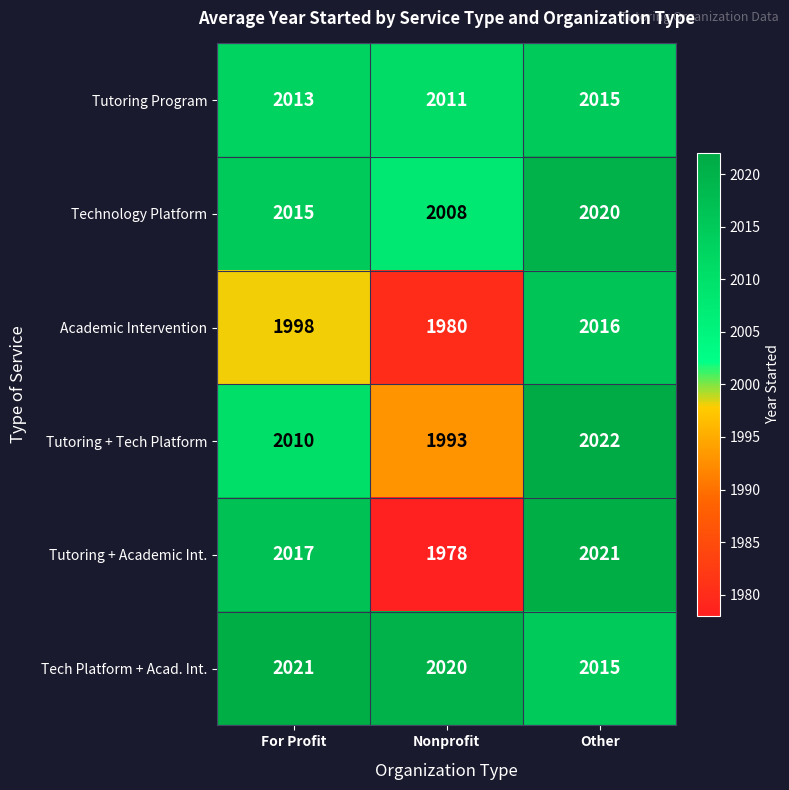

What is the sum of the Tutoring Program values at Other and For Profit?

4028